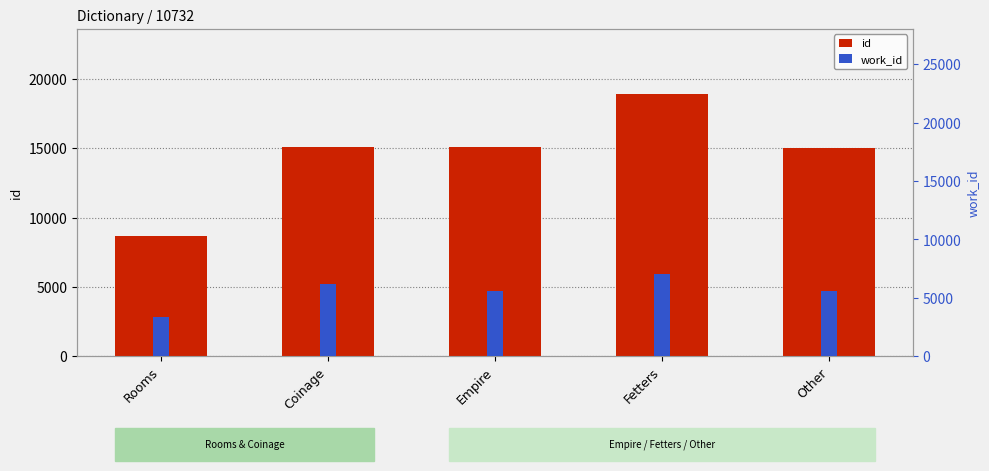

At which category is the sum across all series the highest?

Fetters